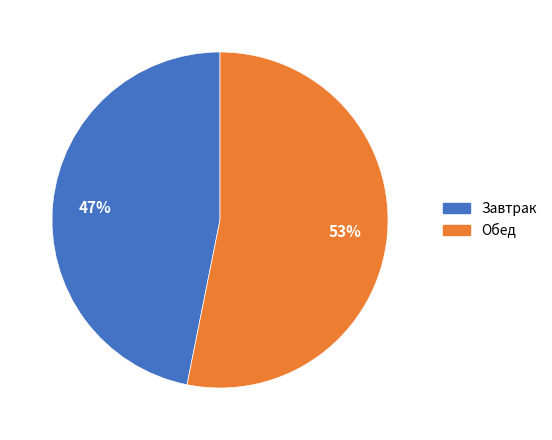

The Обед slice represents 68% of the pie. True or false?

False